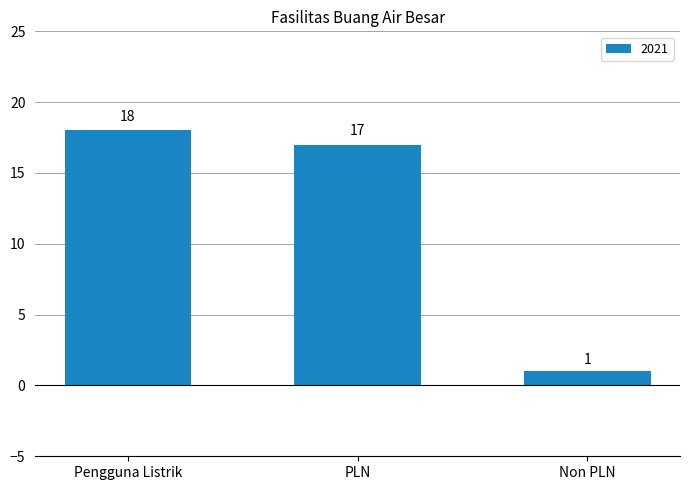

What is the minimum value shown in the chart?

1